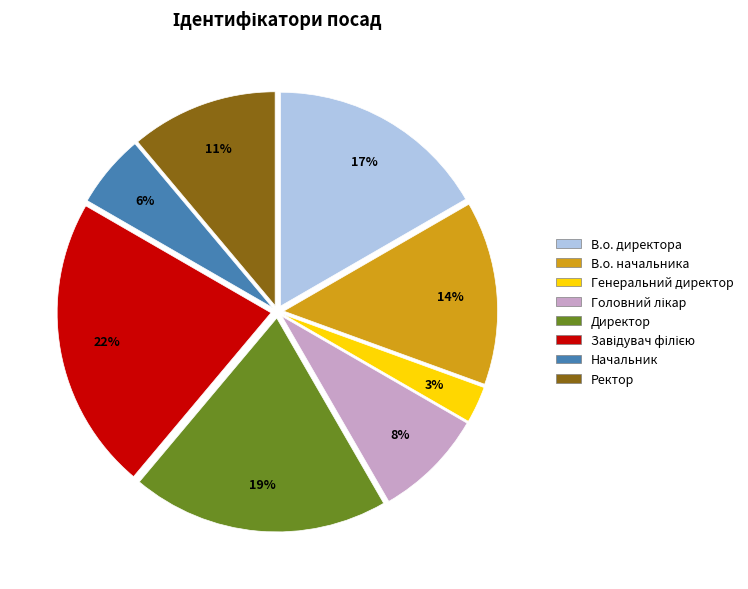

Which has a higher value, Генеральний директор or Директор?

Директор